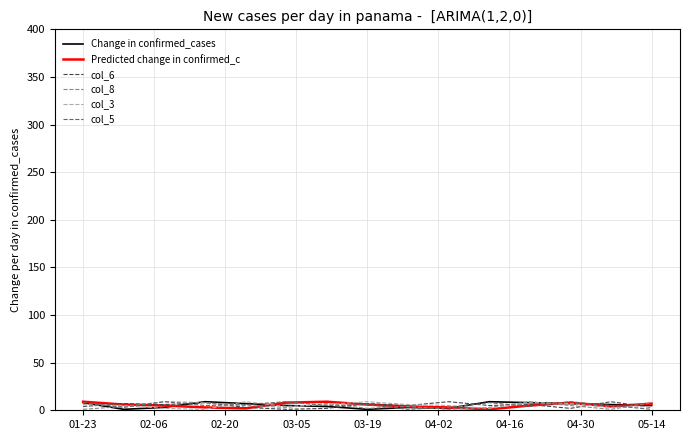

What is the greatest value displayed?

9